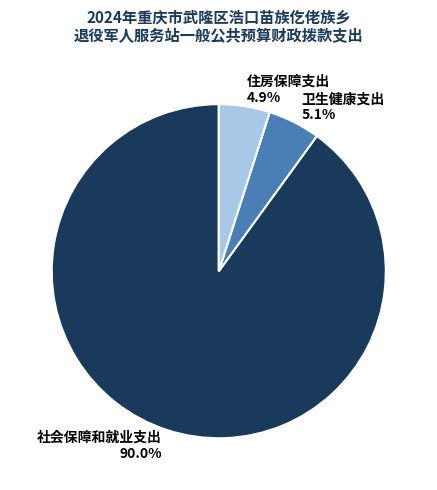

Is there a majority slice in this chart?

Yes